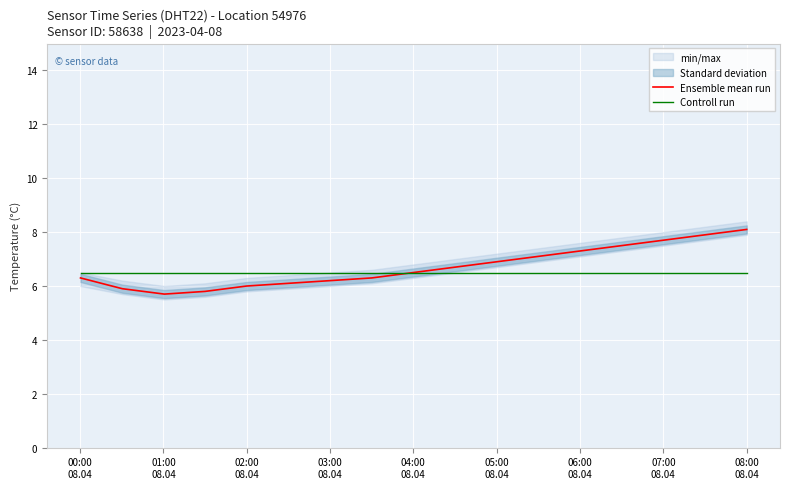

What is the lowest value of the Controll run series?

6.5